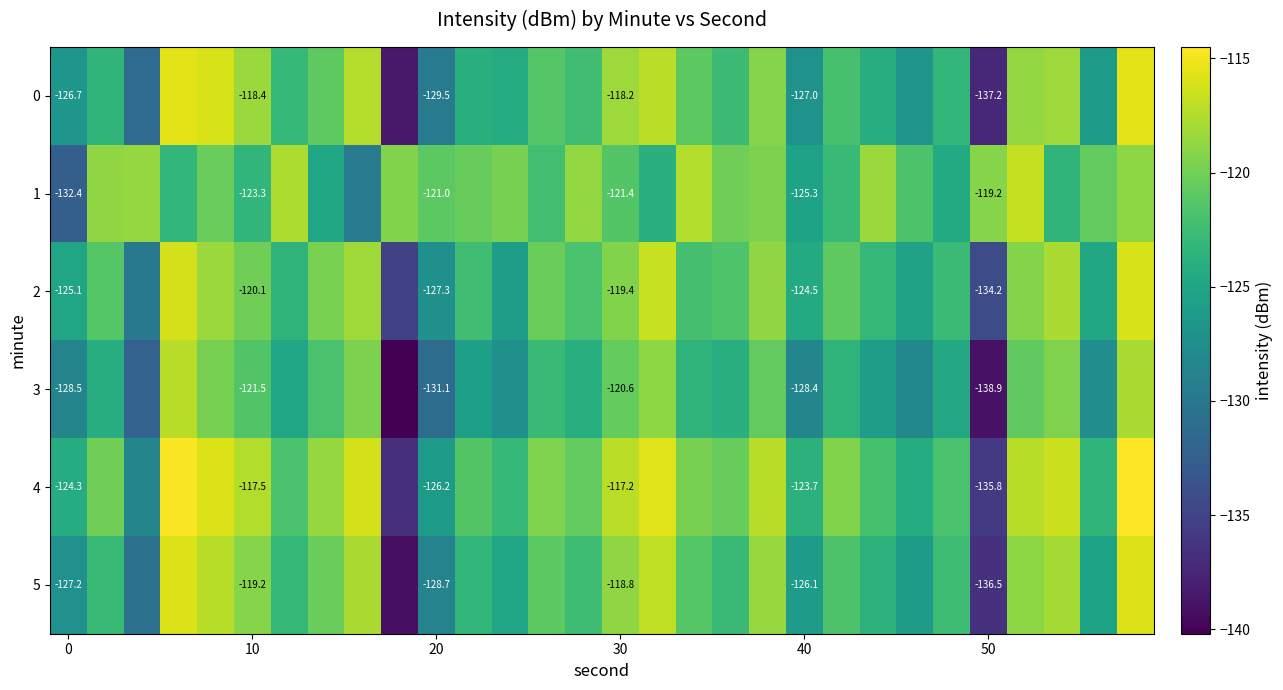

Is the value of 4 at 10 greater than the value of 3 at 50?

Yes